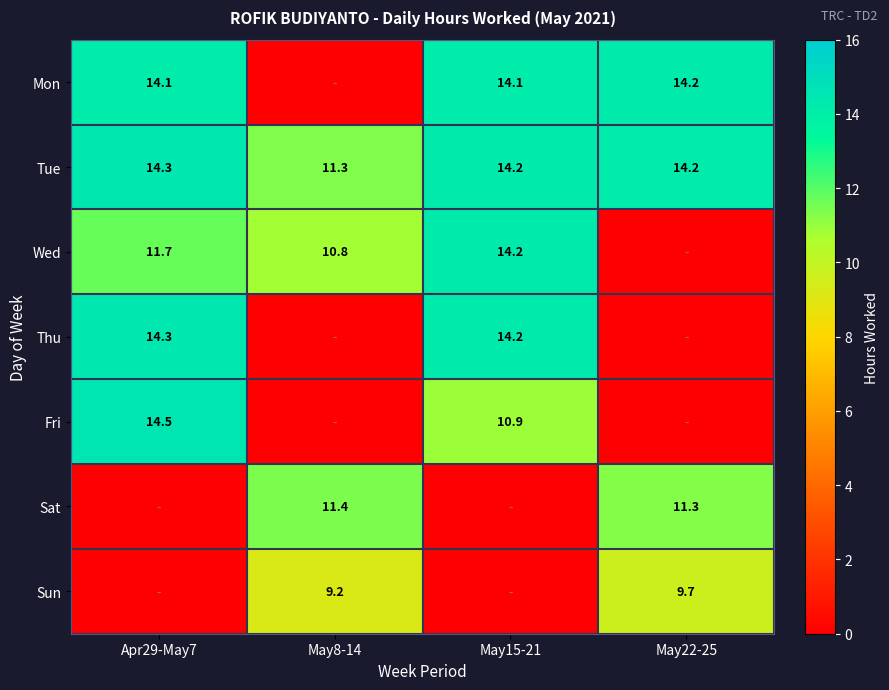

What is the maximum value for Tue?

14.3